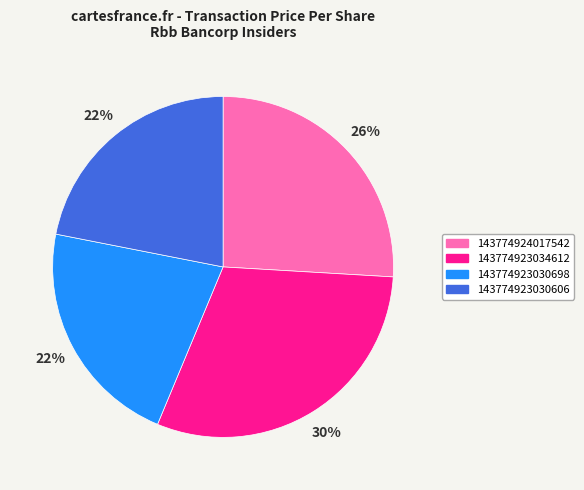

How many slices are in this pie chart?

4